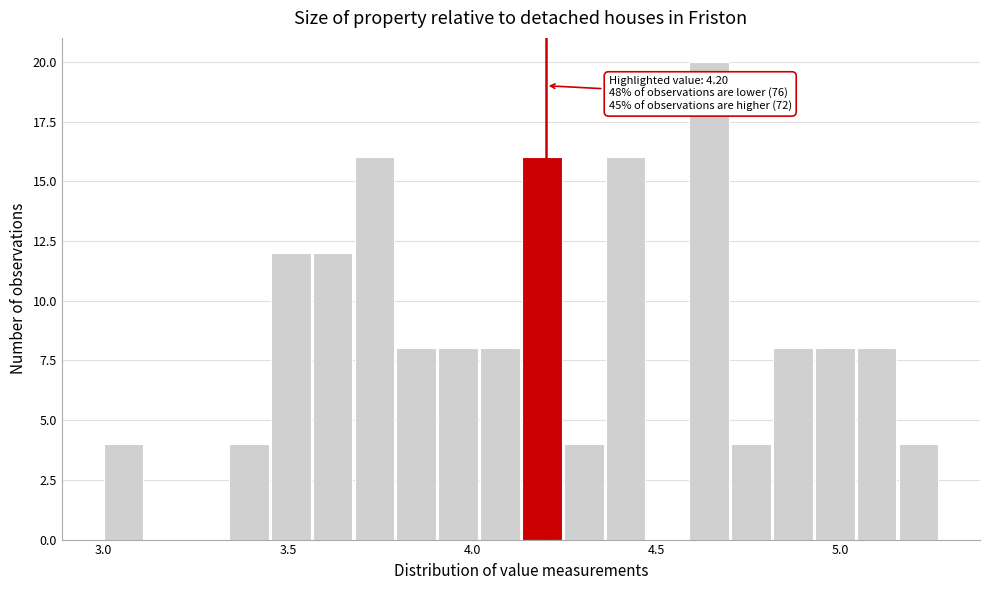

Around what value on the x-axis is the tallest bar? Give the approximate position of its centre, as read against the axis.

4.65